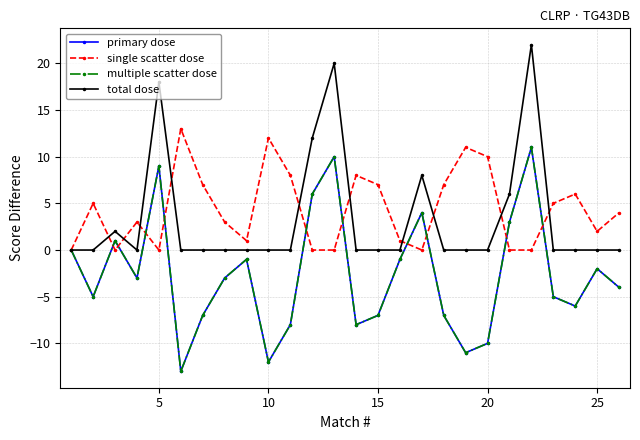

Is this an area chart (filled region under the line)?

No